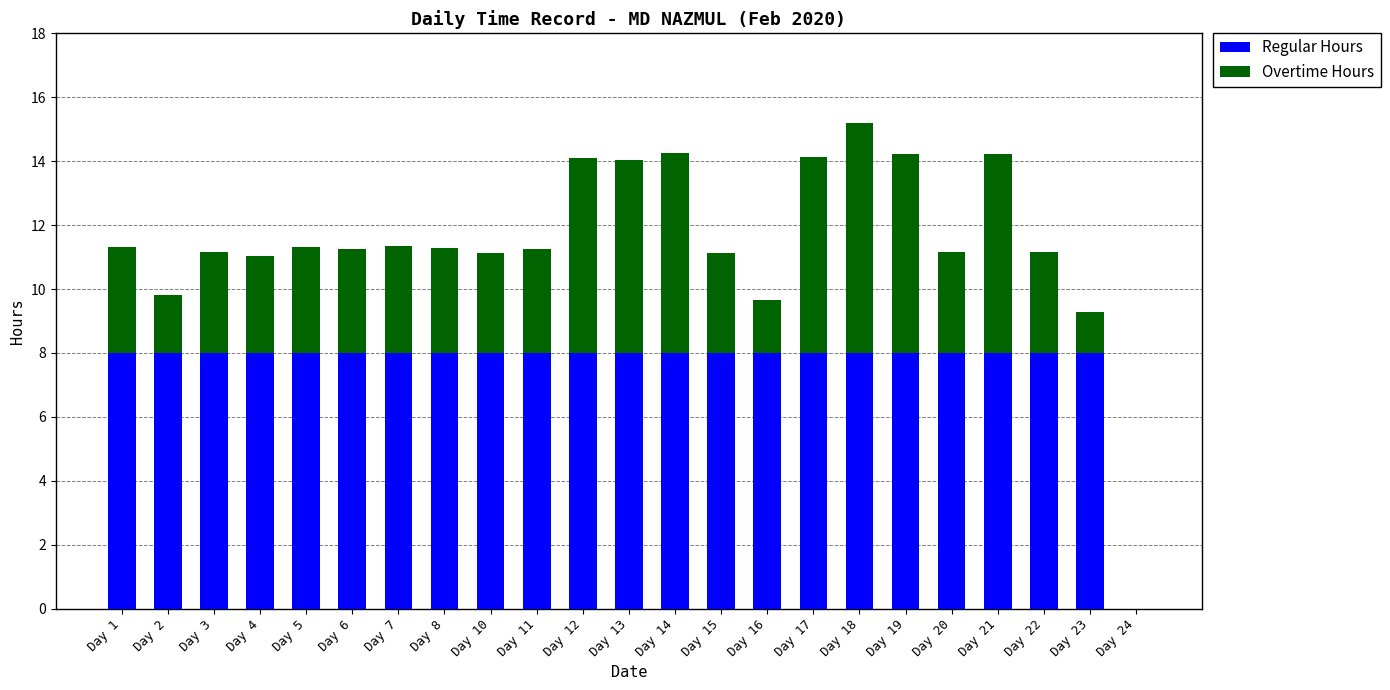

What are all the series names shown in the legend?

Regular Hours, Overtime Hours